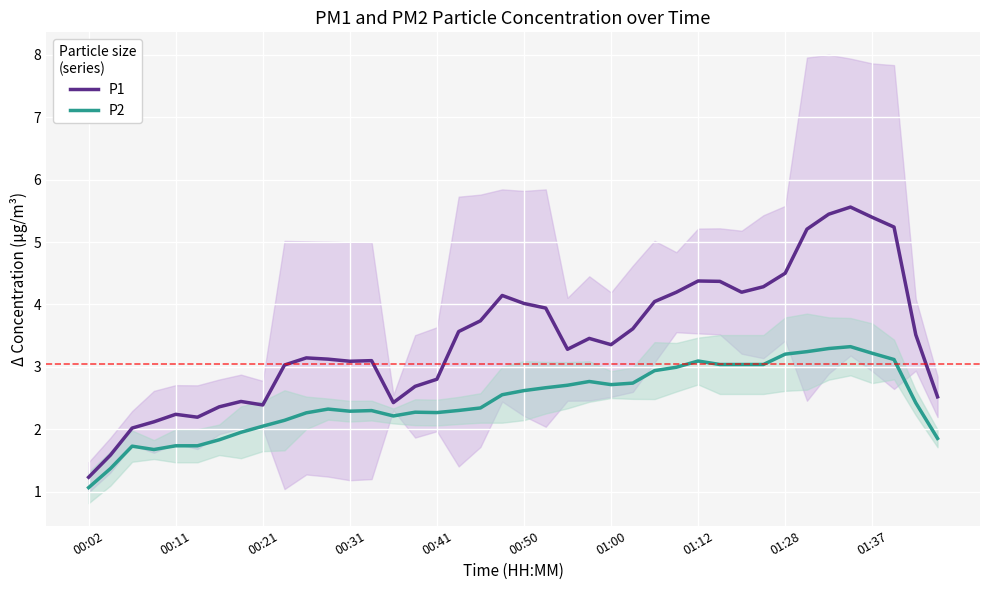

What position from the right is 19?

21